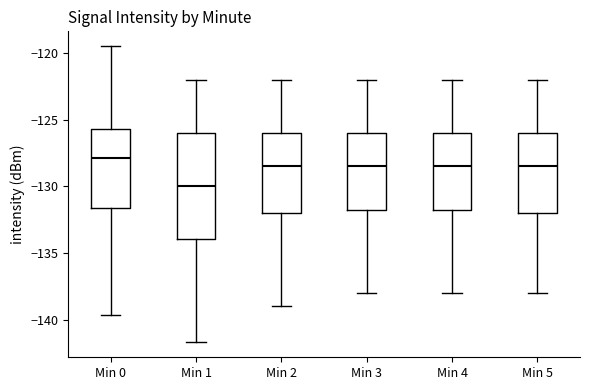

Which box has the highest median line?

Min 0